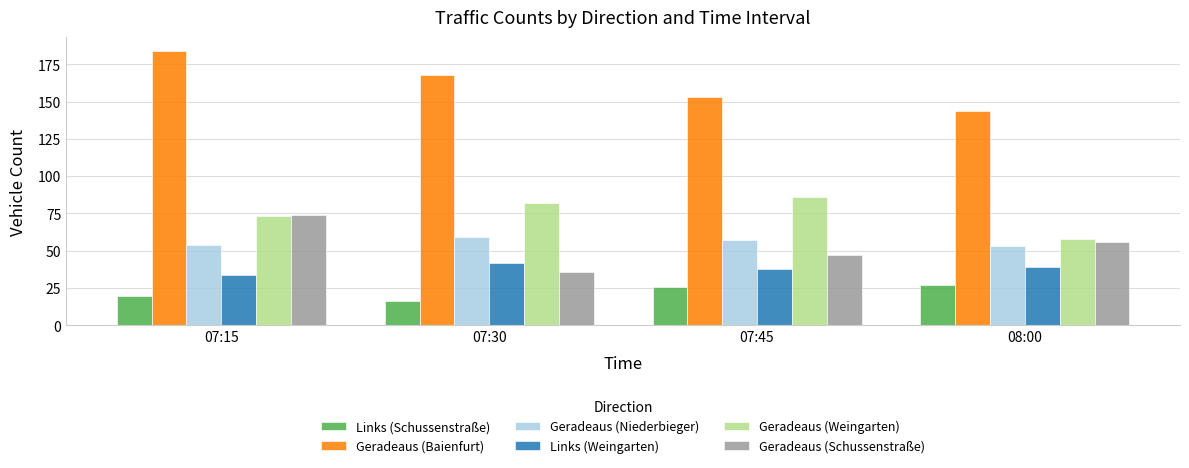

What is the spread (max minus min) of values at 07:30?

152